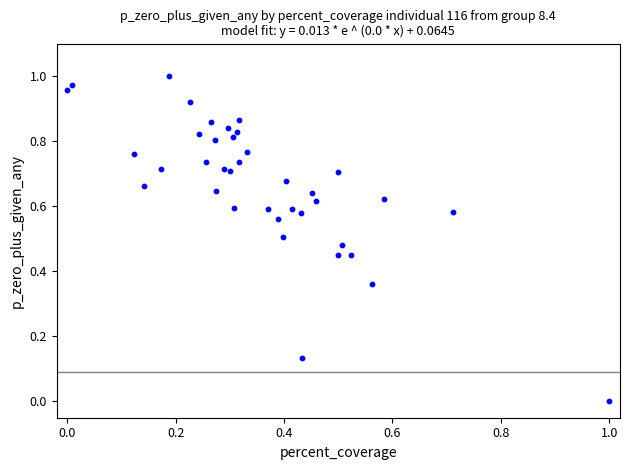

Count the number of points in this scatter plot.

38